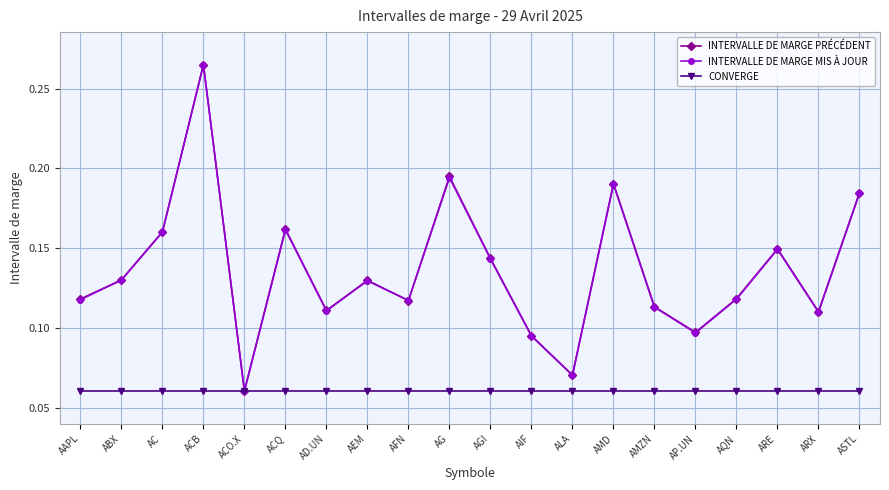

What is the label of the 1st point from the left?

AAPL